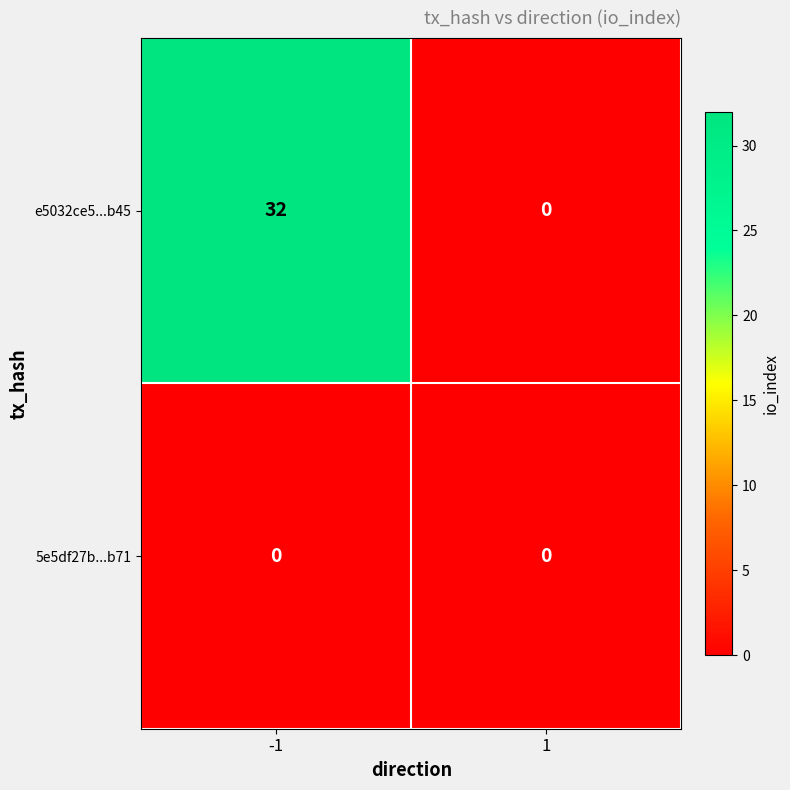

How many distinct data groups are displayed?

2